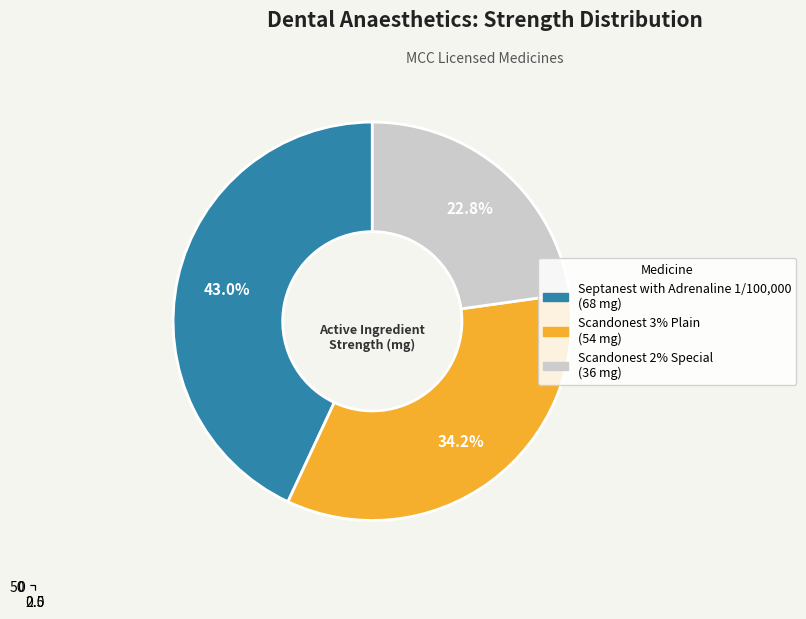

What percentage is NOT represented by Scandonest 2% Special?

77.2%